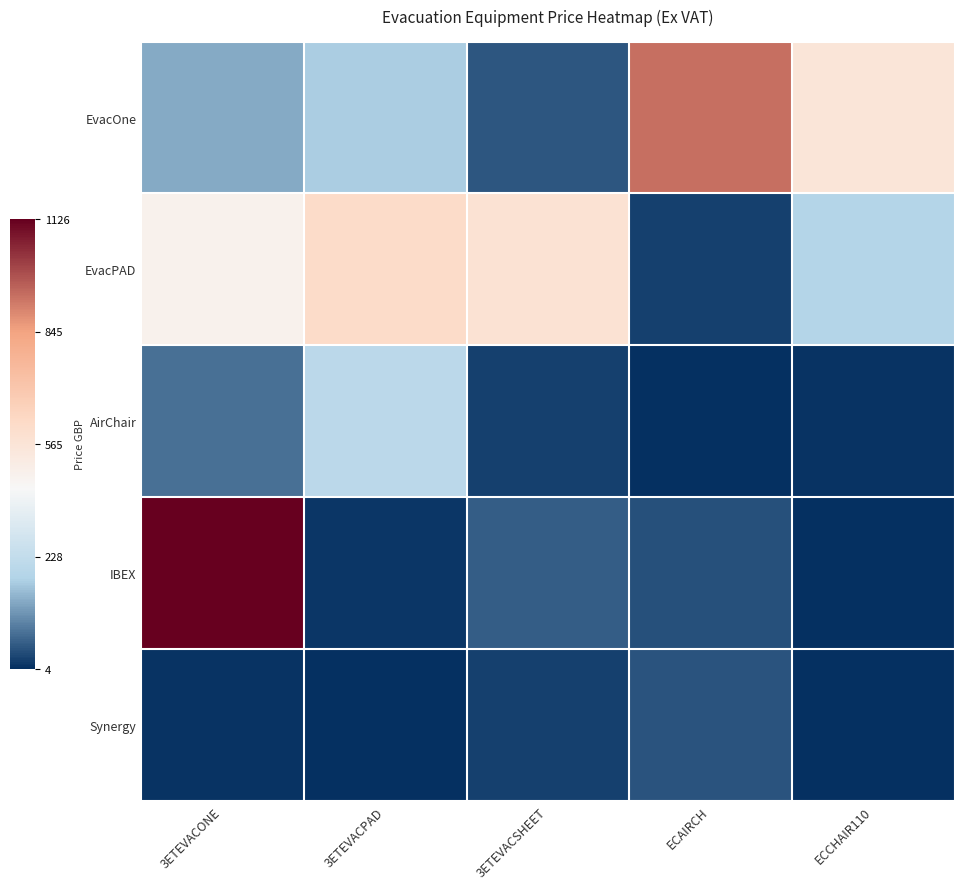

Which category has the lowest value across all series?

ECCHAIR110